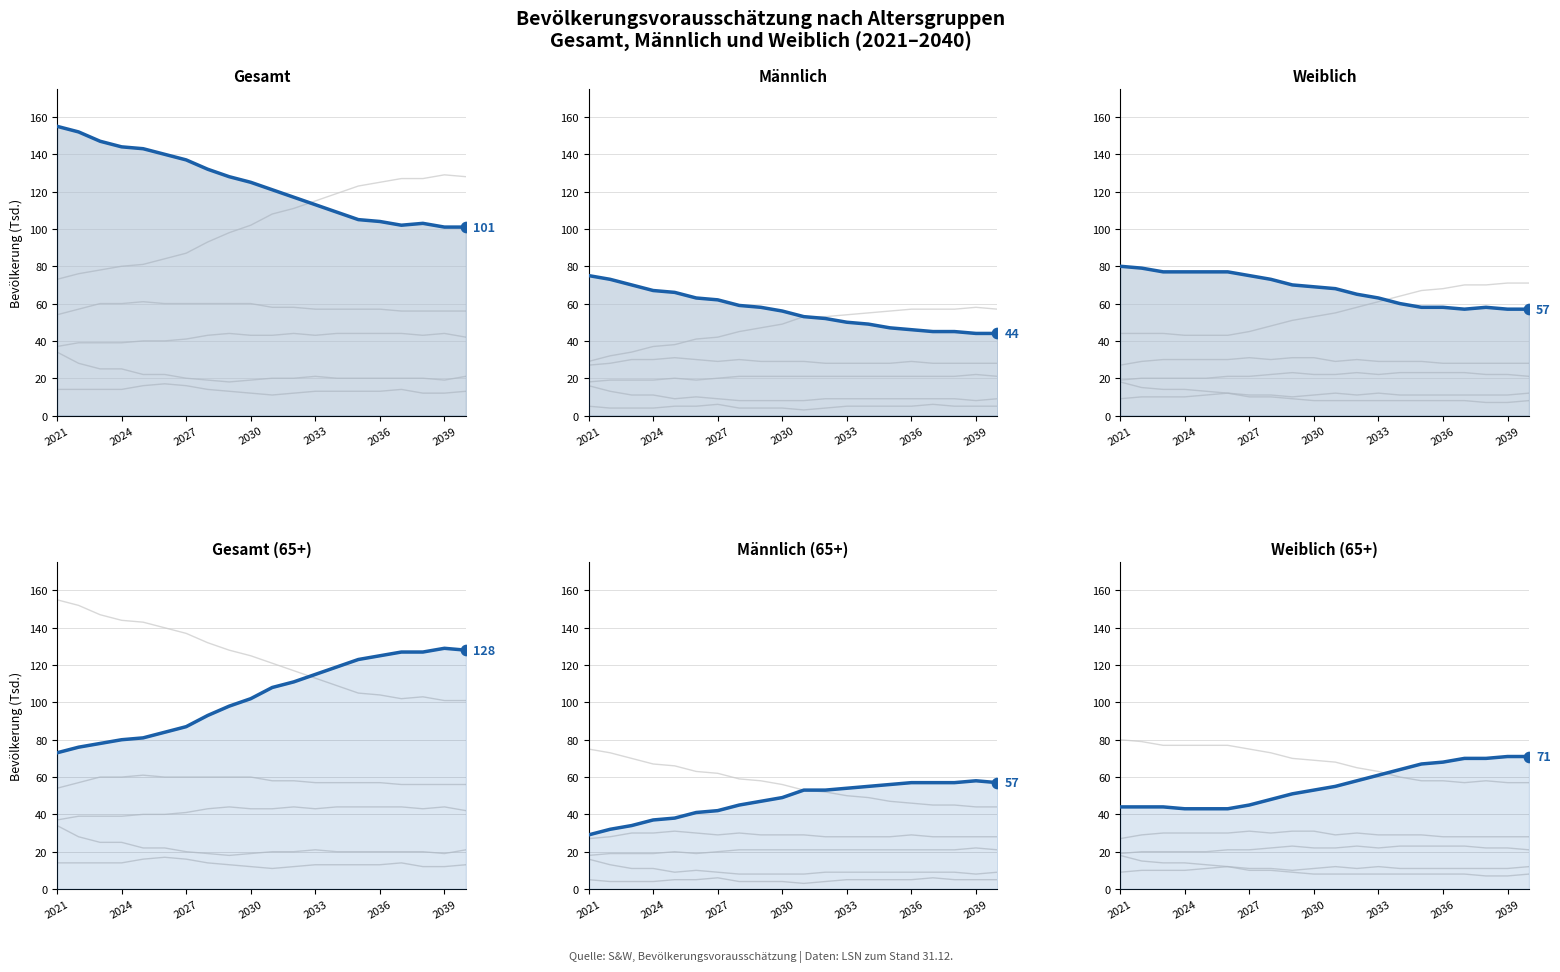

Which series reaches the minimum Y coordinate?

65 bis unter 85 Jahre